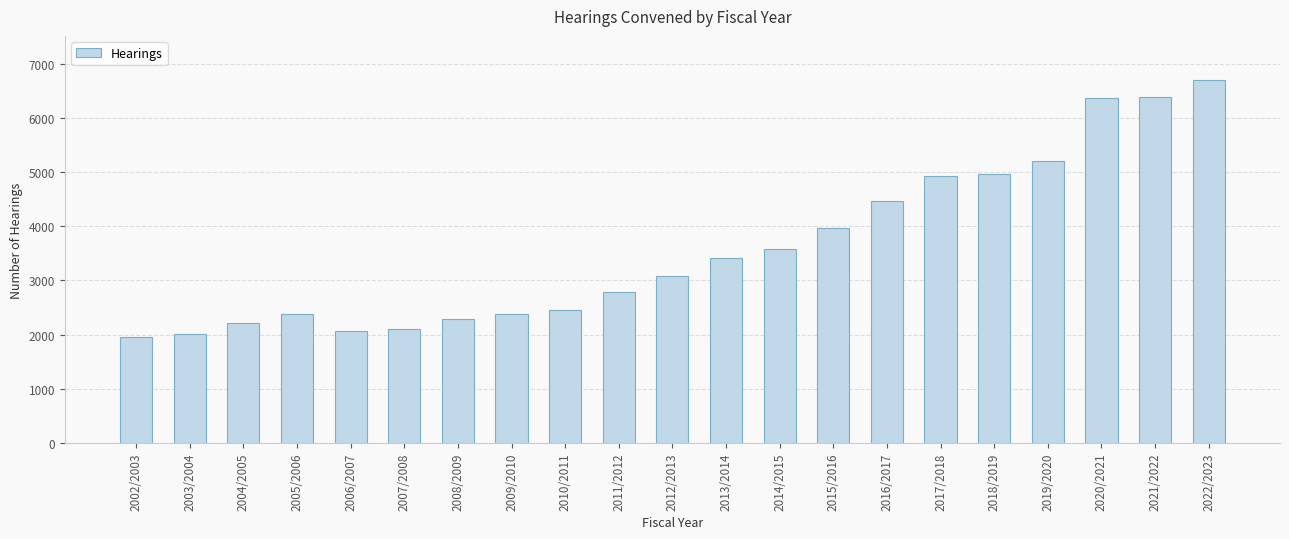

What is the difference between the maximum and second lowest values?

4686